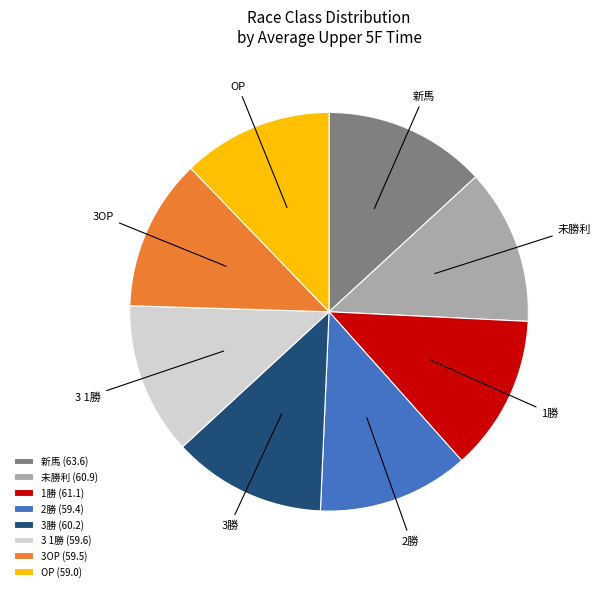

Is there any slice that represents more than half of the pie?

No